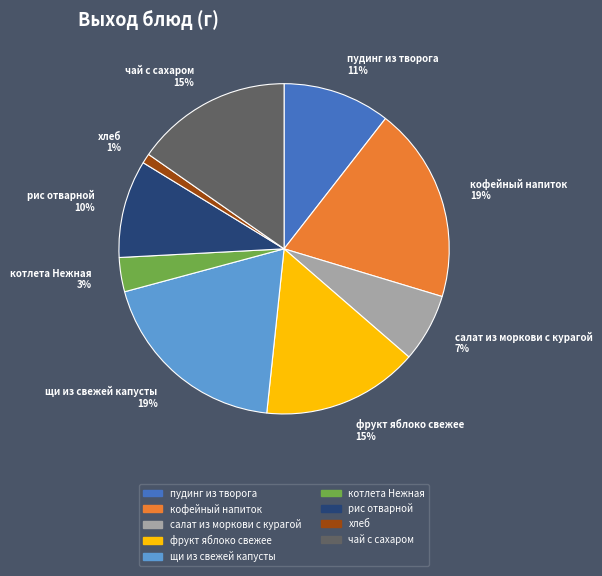

To the nearest percent, what is the average slice percentage?

11%